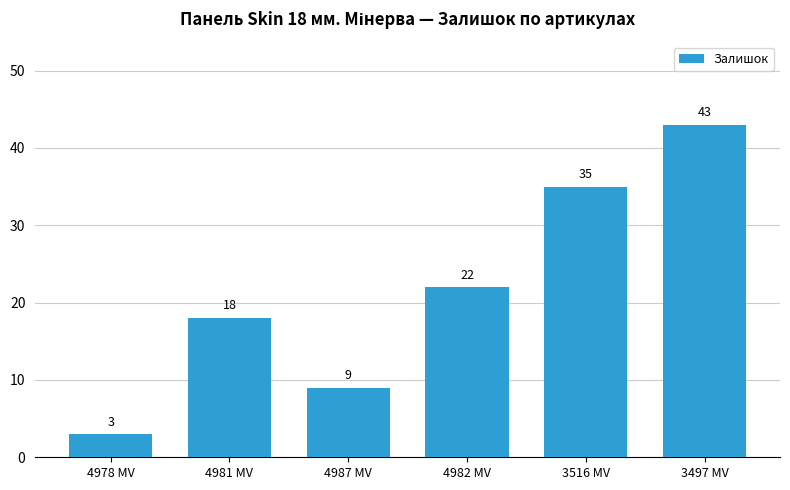

Which label corresponds to the largest value in the chart?

3497 MV